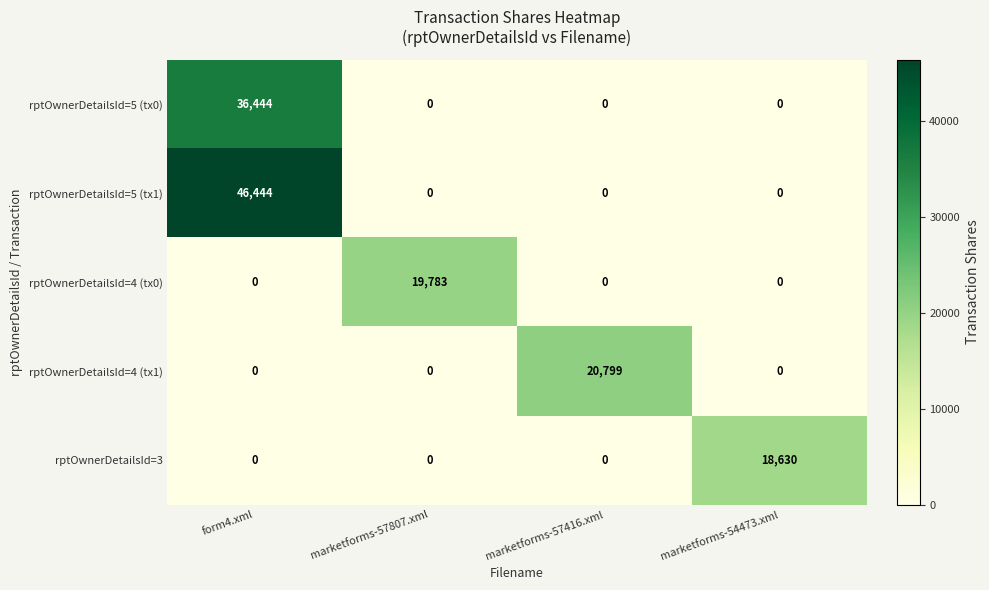

What is the total value across all series at marketforms-54473.xml?

18630